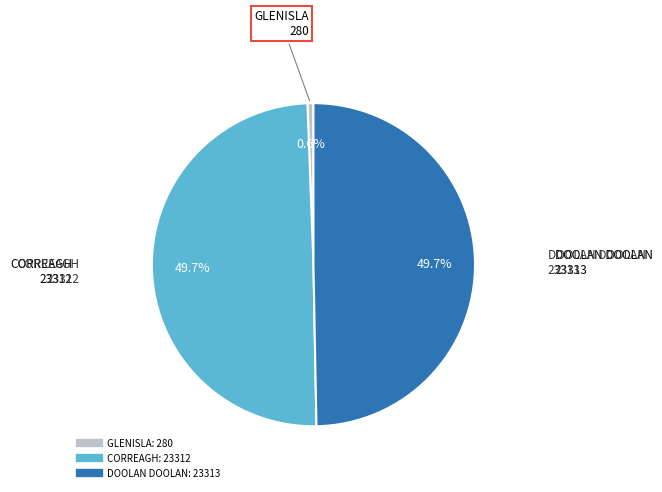

Approximately how many times larger is the value at DOOLAN DOOLAN compared to CORREAGH?

1.0